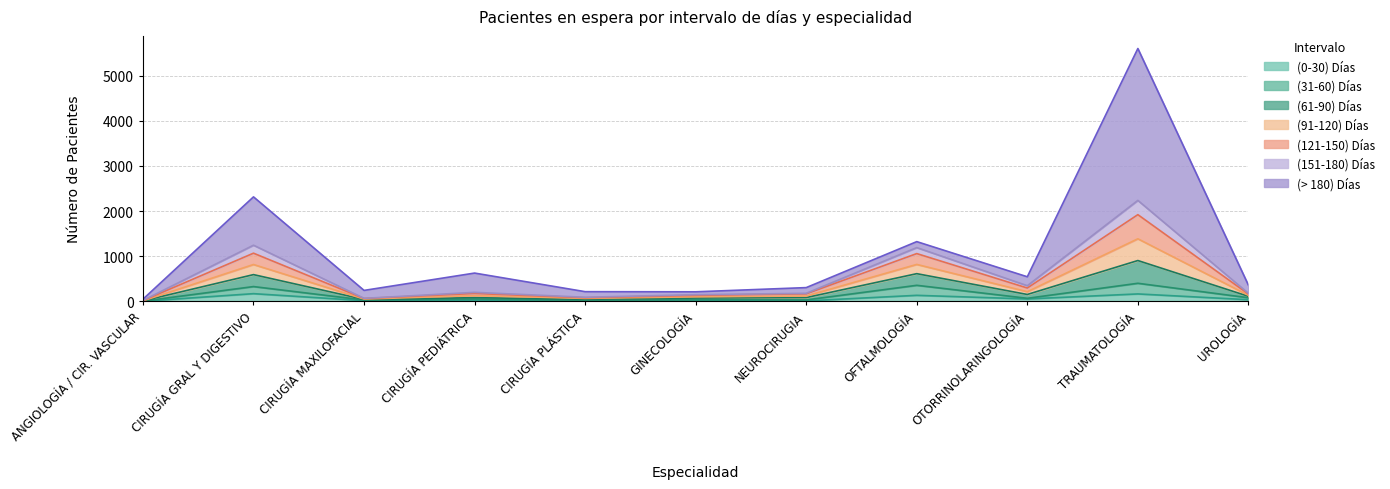

Which has a higher value, NEUROCIRUGIA or CIRUGÍA PLÁSTICA?

CIRUGÍA PLÁSTICA